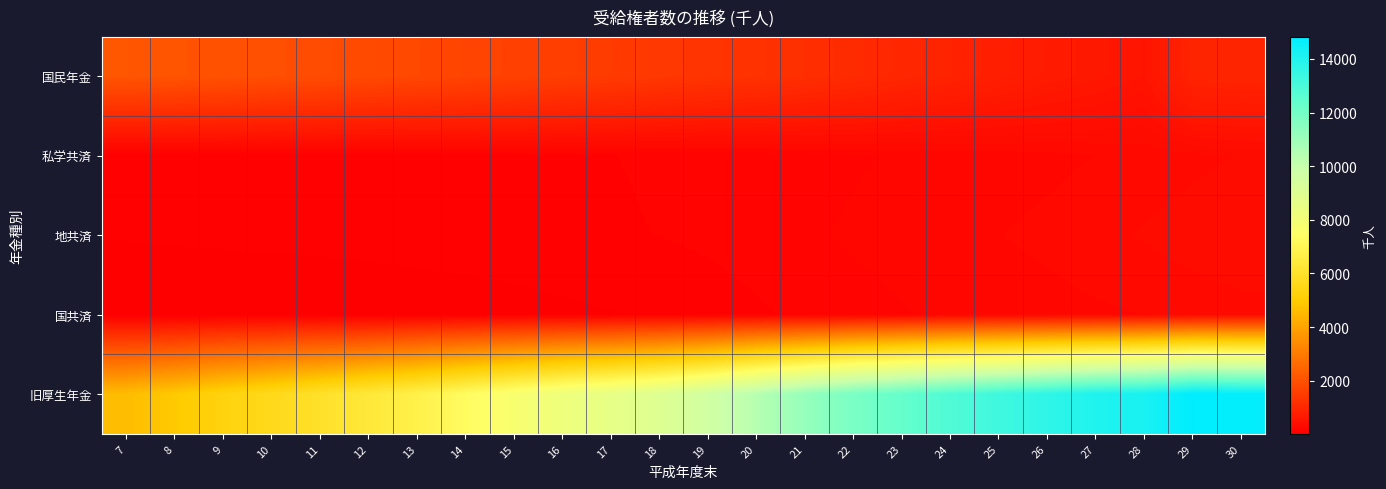

At how many categories does at least one series exceed 5786?

20